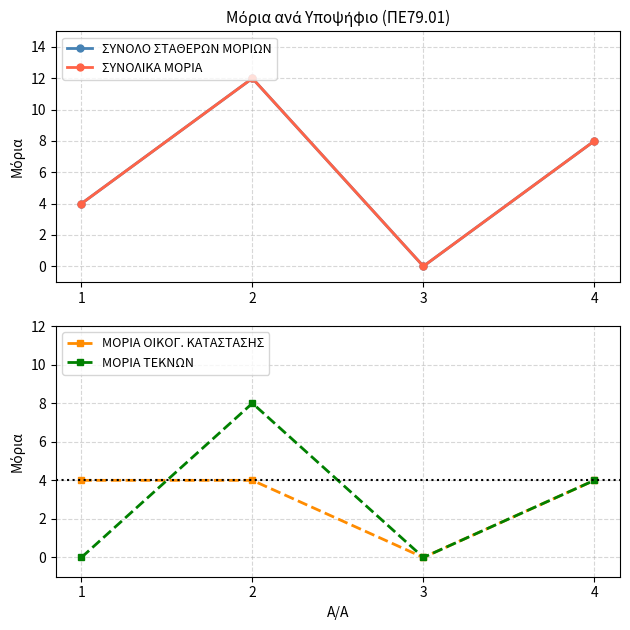

The value of ΣΥΝΟΛΙΚΑ ΜΟΡΙΑ at 2 is 12. True or false?

True